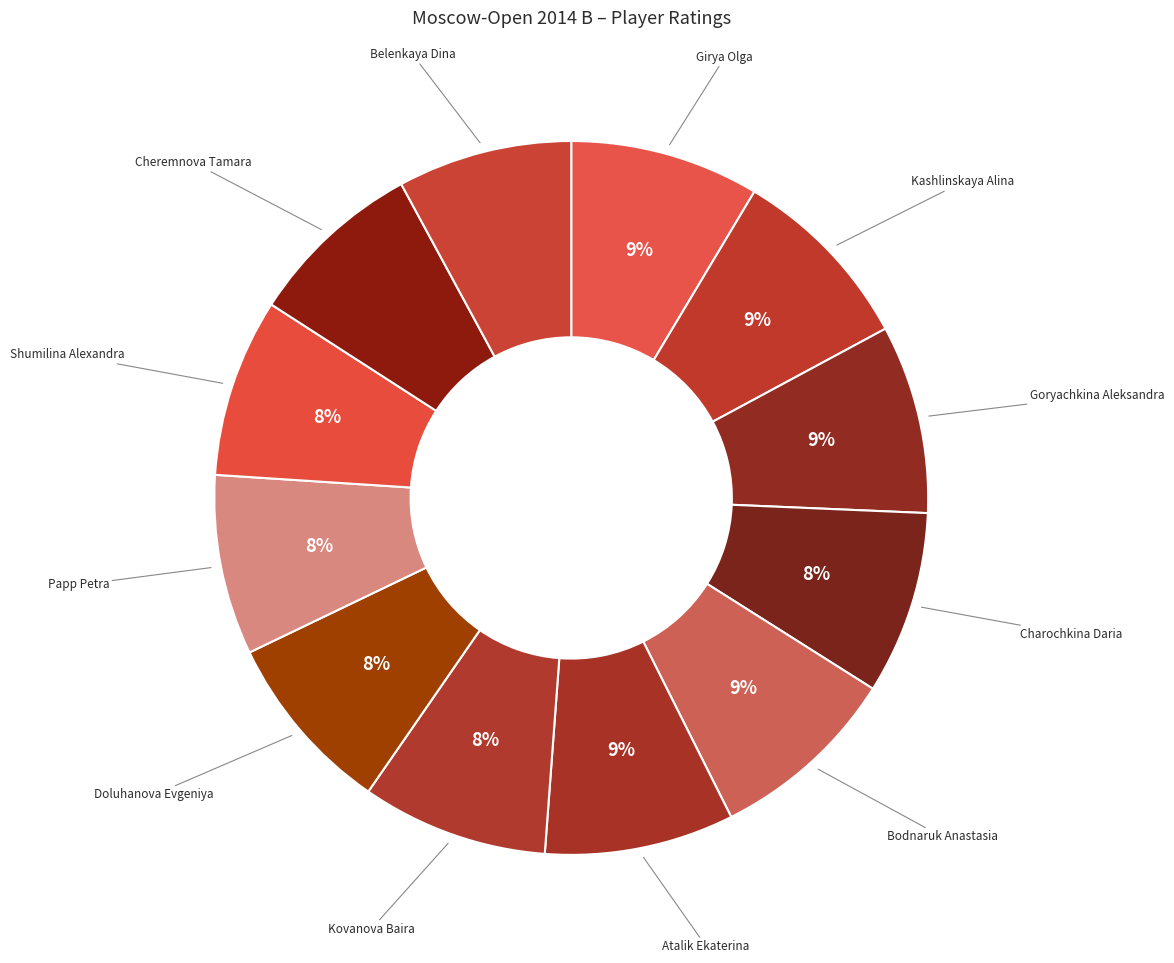

Is the sum of Kovanova Baira and Girya Olga greater than half?

No